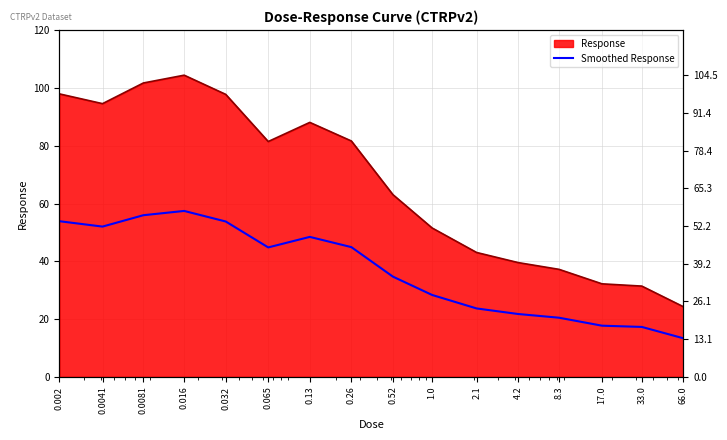

Between 0.016 and 0.002, which is larger?

0.016